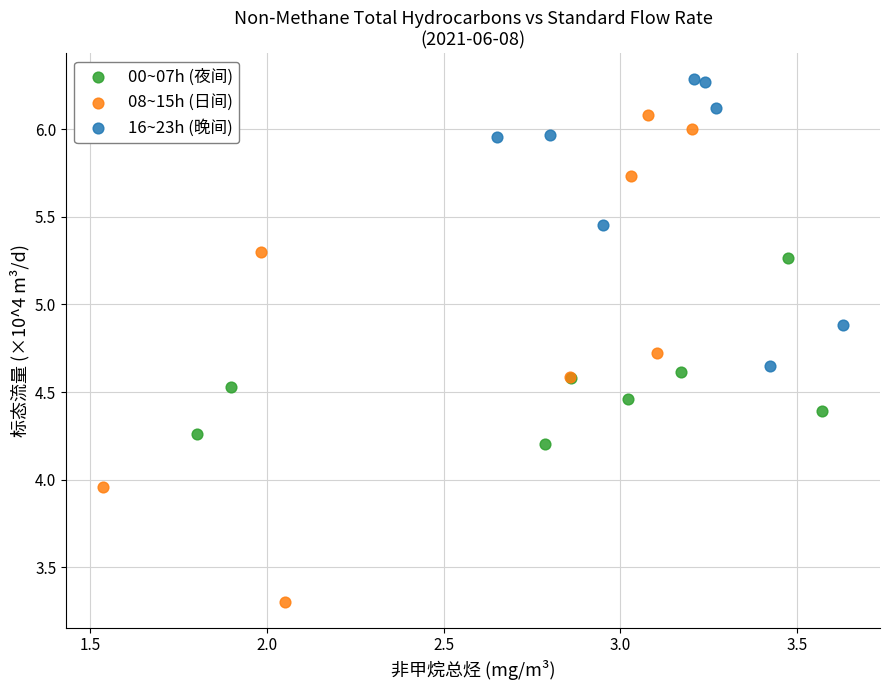

Which series has the widest spread of Y values?

08~15h (日间)